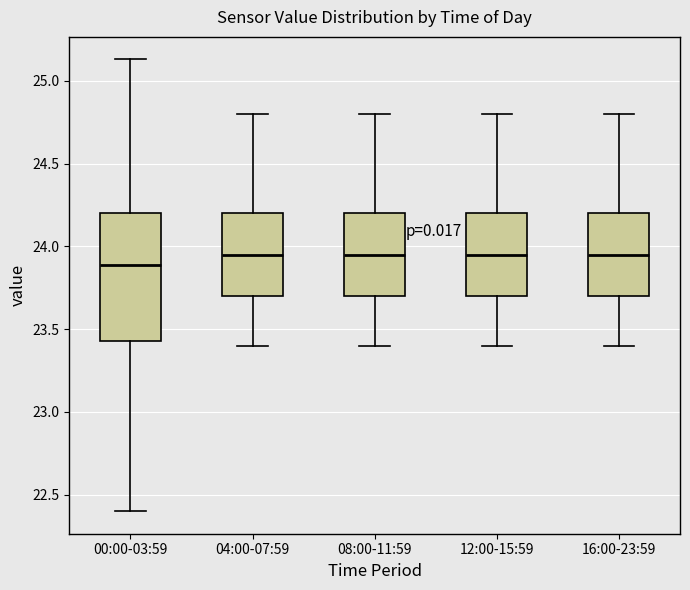

Comparing the boxes themselves (not the whiskers), which one is the tallest?

00:00-03:59